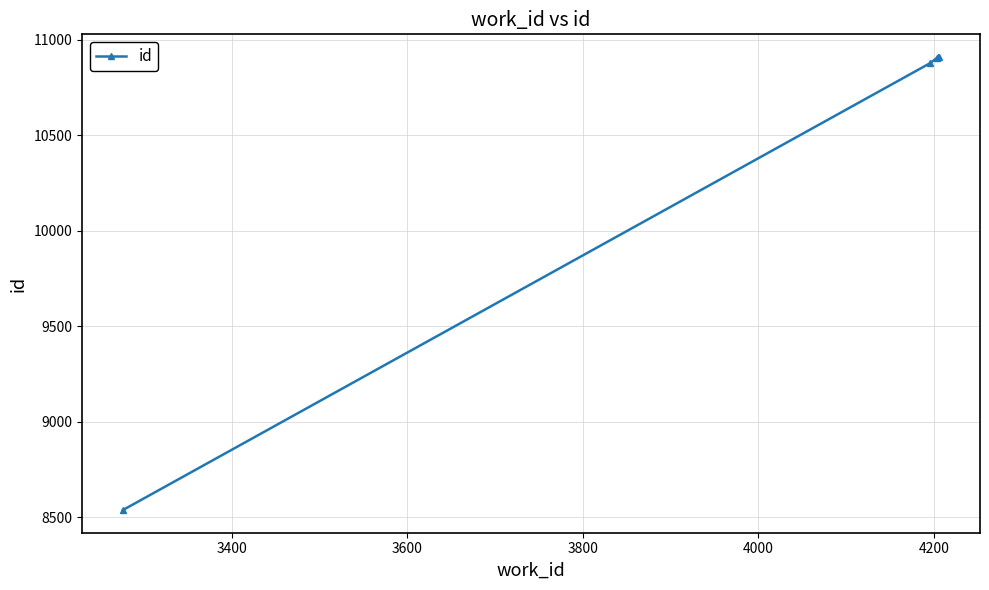

What is the value of the 3rd point from the left?

10906